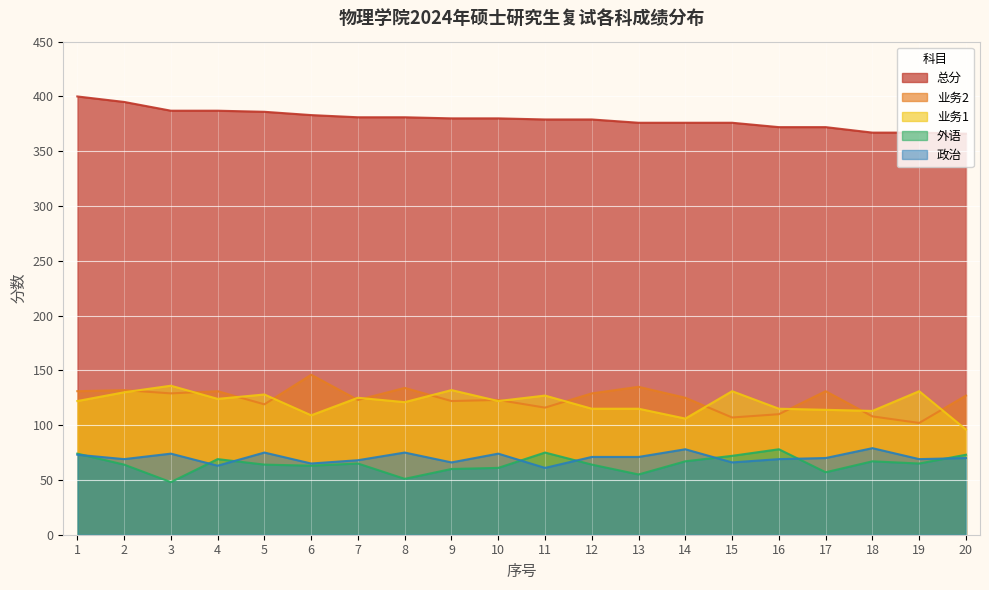

How many values in the 总分 series are below 380?

10